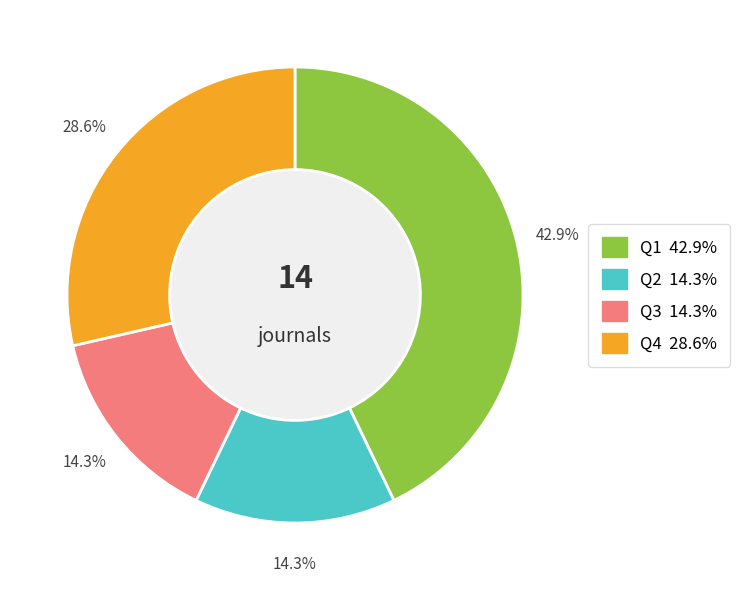

Count the number of slices in the pie.

4